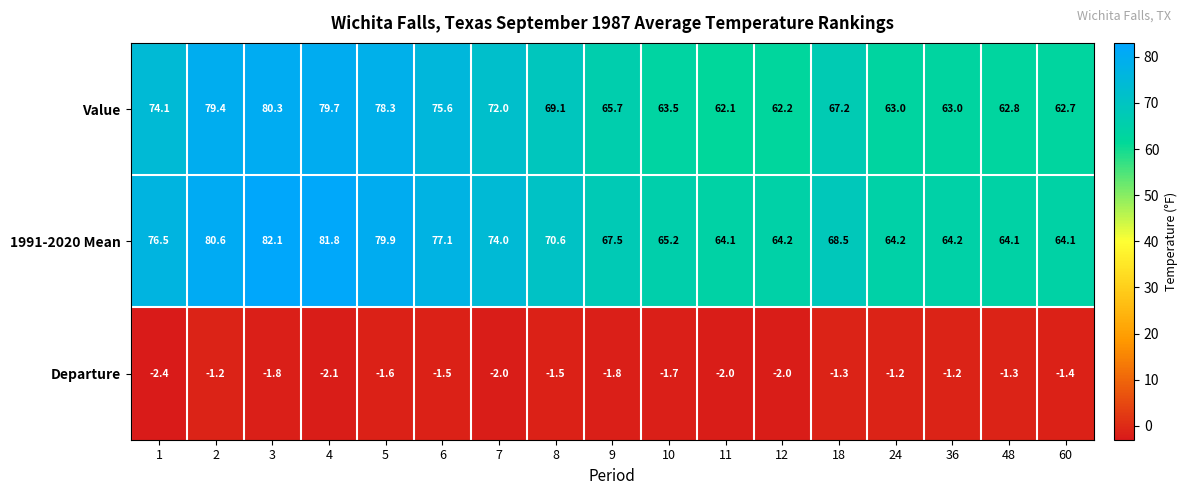

What is the maximum value shown in the chart?

82.1